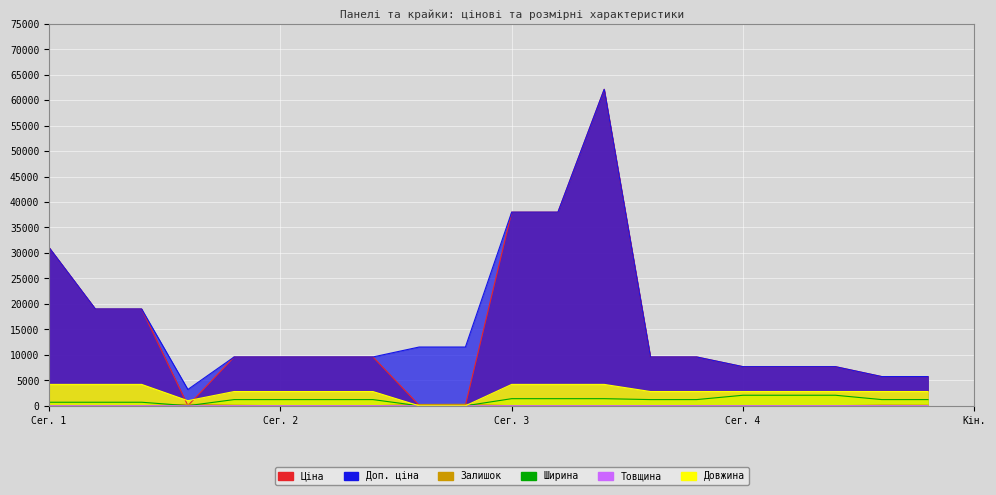

What is the label of the 14th point from the left?

284162210